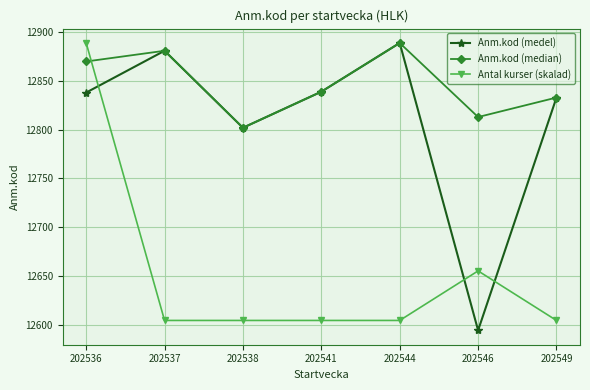

Which series has the widest spread of values?

Anm.kod (medel)